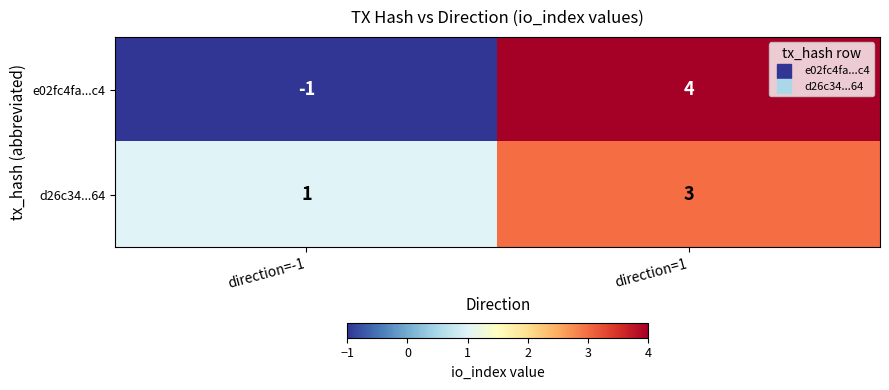

True or false: d26c34...64 has a value of 2 at direction=-1.

False